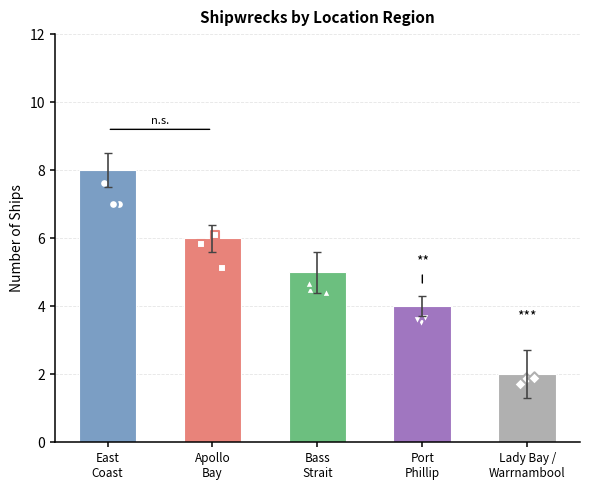

Which series has the largest total across all categories?

East Coast